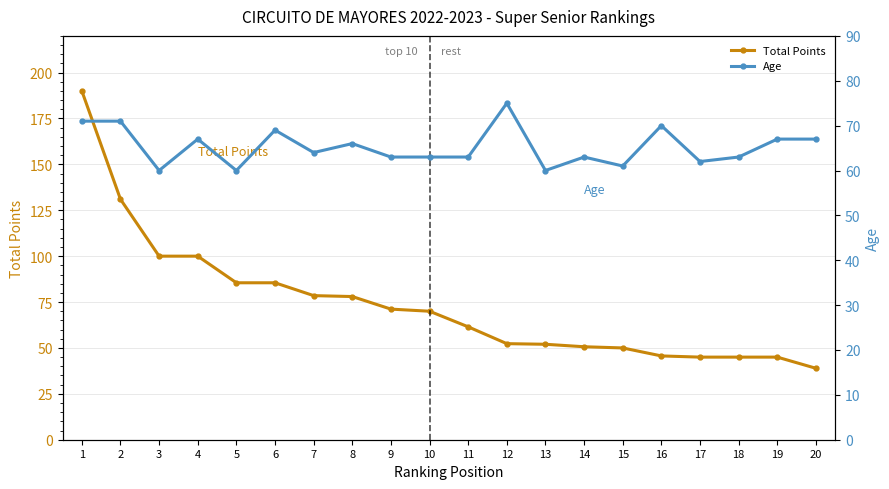

The value of Total Points at 3 is 100.0. True or false?

True